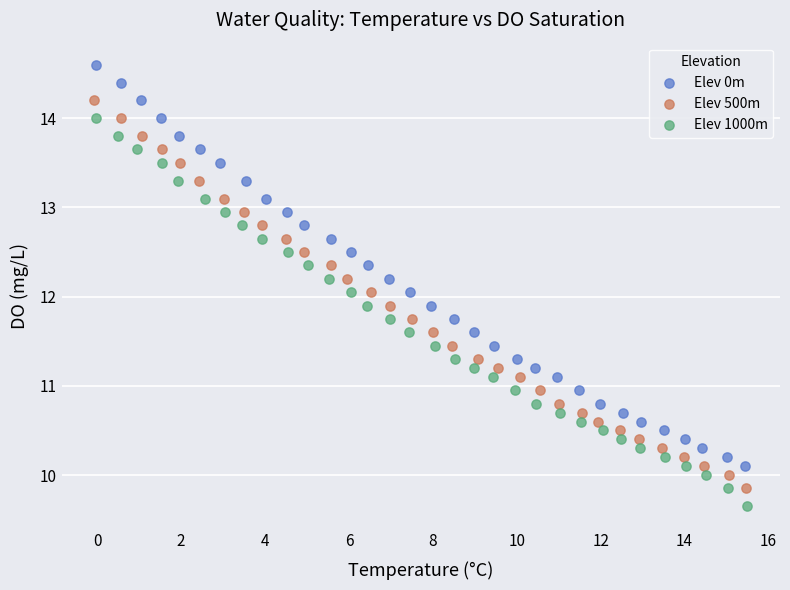

What are all the series names shown in the legend?

Elev 0m, Elev 500m, Elev 1000m